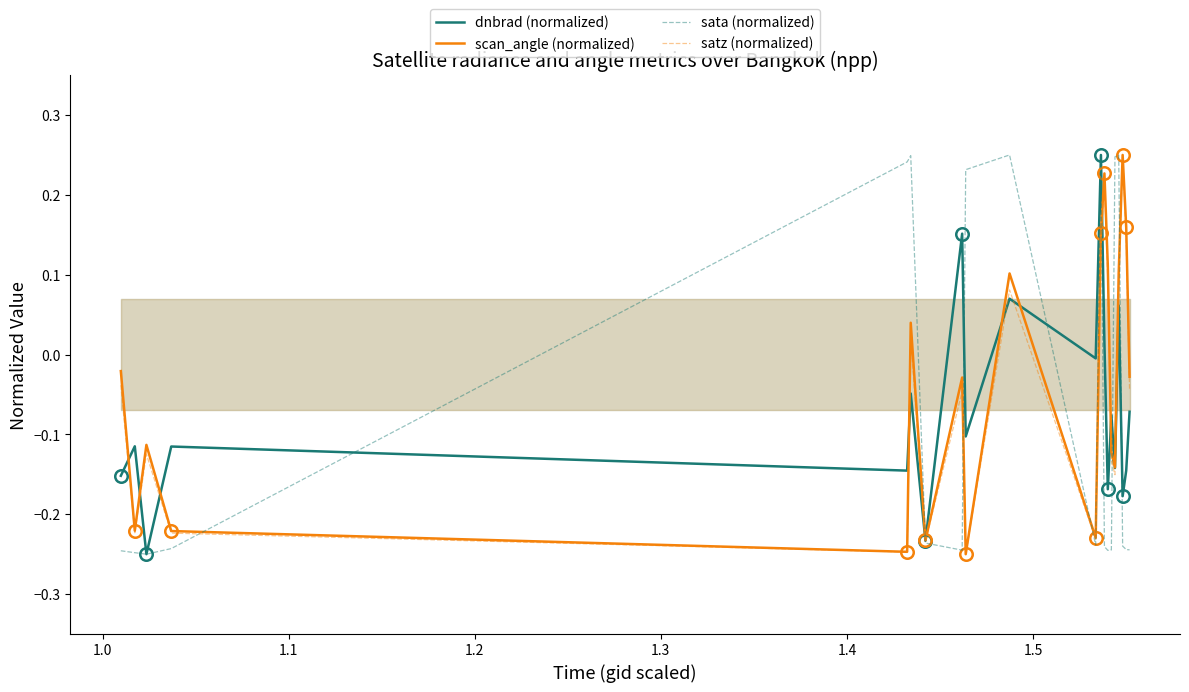

True or false: satz (normalized) has more than 0 points higher than both neighbors.

True